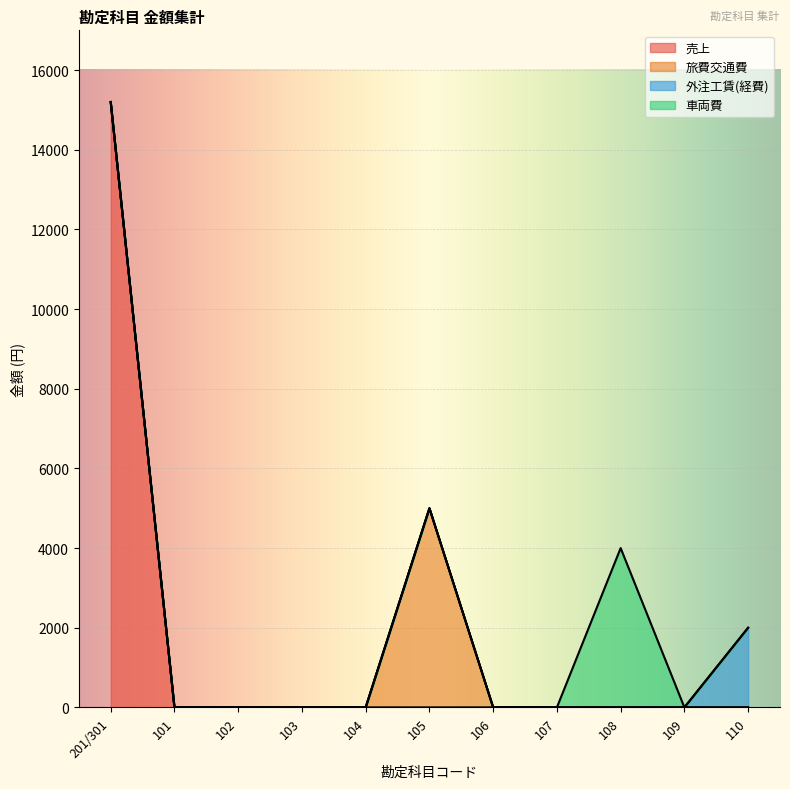

Which series has the widest spread of values?

売上